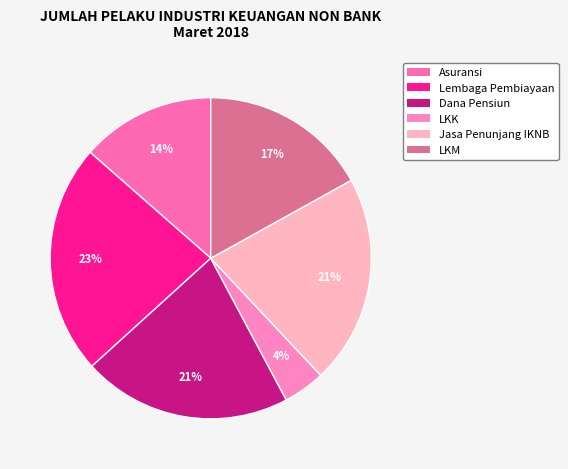

Is it true that LKM is 17% of the pie?

True